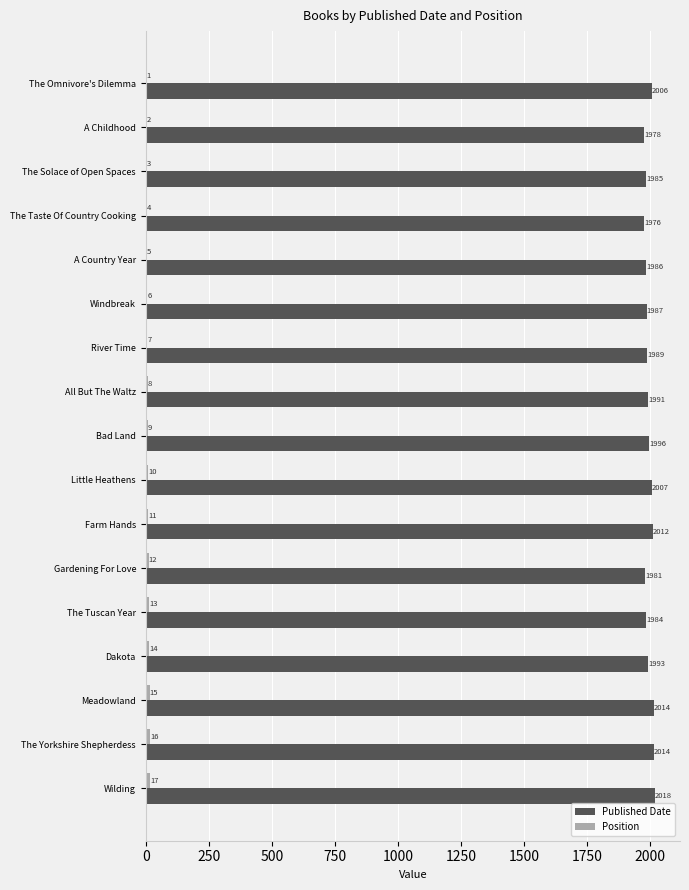

Which category has the highest value in the Published Date series?

Wilding